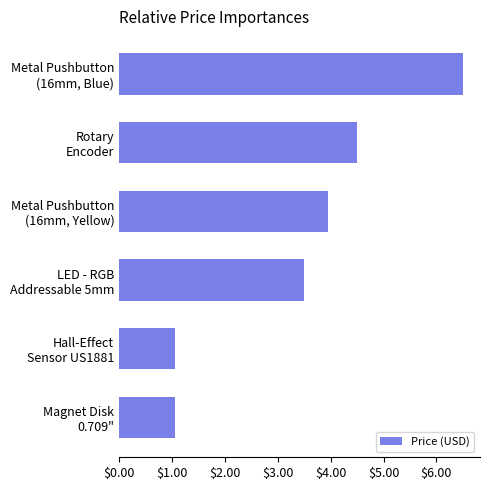

How many values are below 3?

2